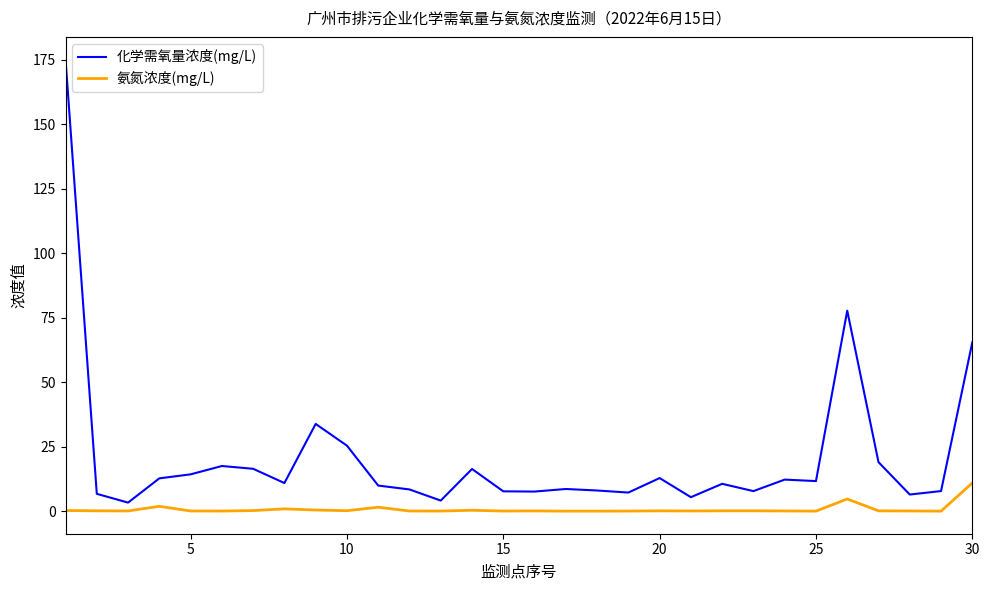

What is the difference between the maximum and minimum values in the 氨氮浓度(mg/L) series?

10.9